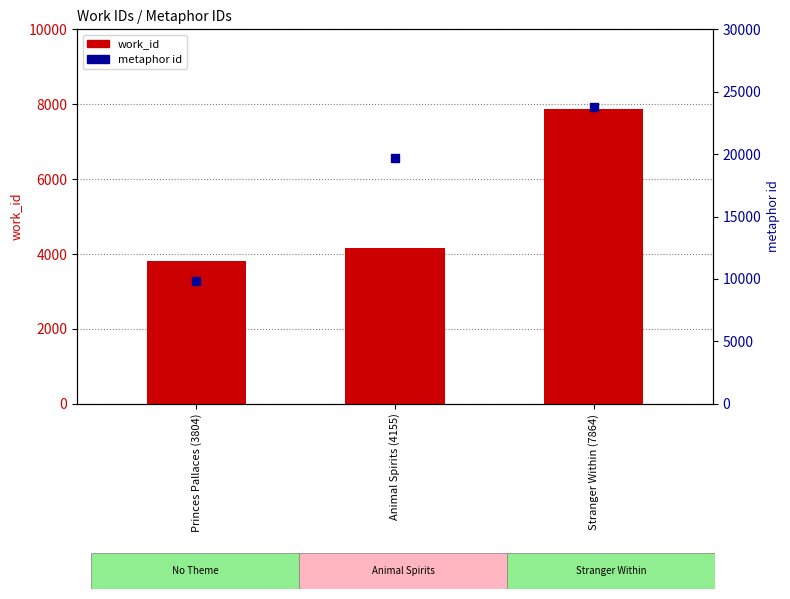

Which series has the largest total across all categories?

metaphor id